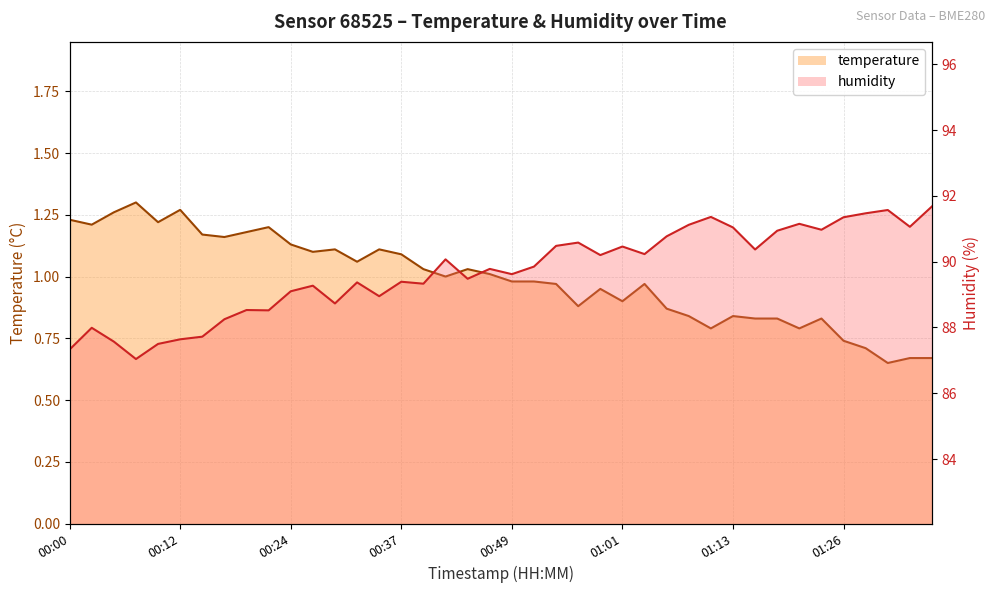

What is the difference between the maximum and minimum values in the humidity (line) series?

4.6